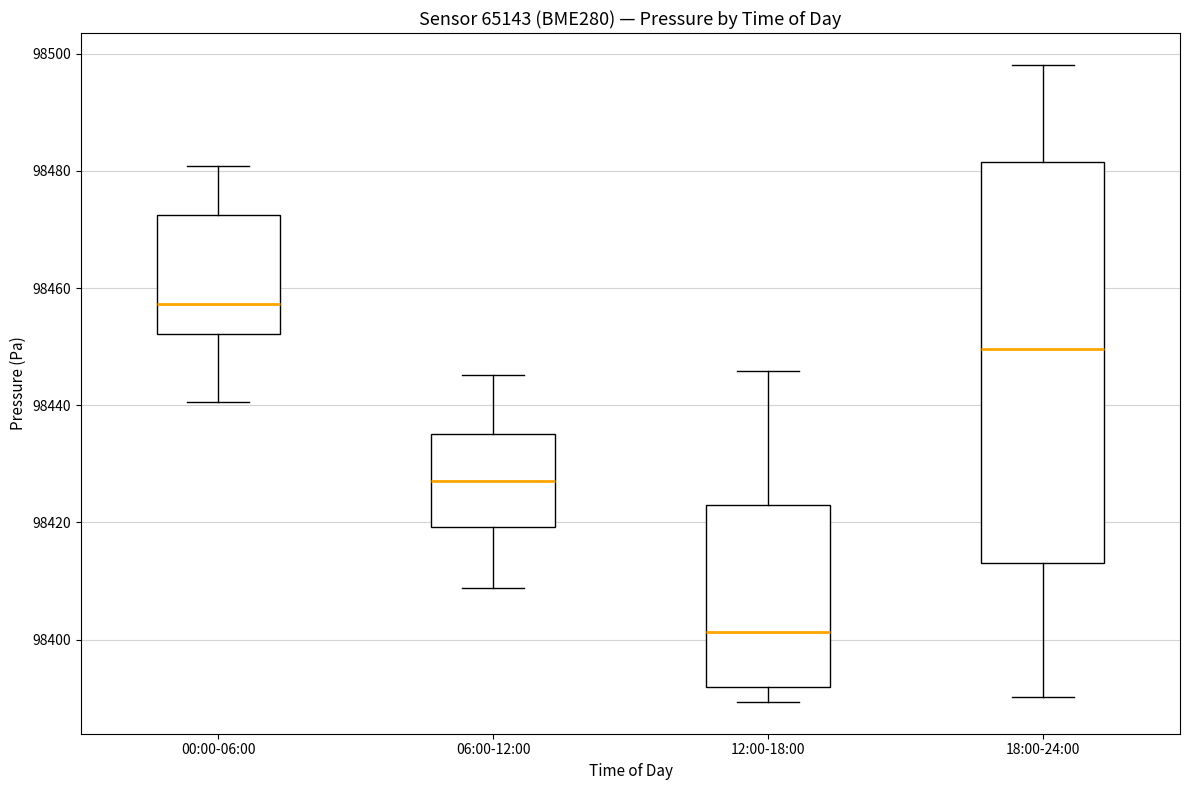

Reading left to right, read every box against the y-axis: the position of its median line, the range the box covers, and the ends of its whiskers. The values are not printed on the chart, so give them approximately, as read against the axis.

00:00-06:00: median 98458, box 98452 to 98472, whiskers 98440 to 98480
06:00-12:00: median 98428, box 98420 to 98436, whiskers 98408 to 98446
12:00-18:00: median 98402, box 98392 to 98424, whiskers 98390 to 98446
18:00-24:00: median 98450, box 98414 to 98482, whiskers 98390 to 98498